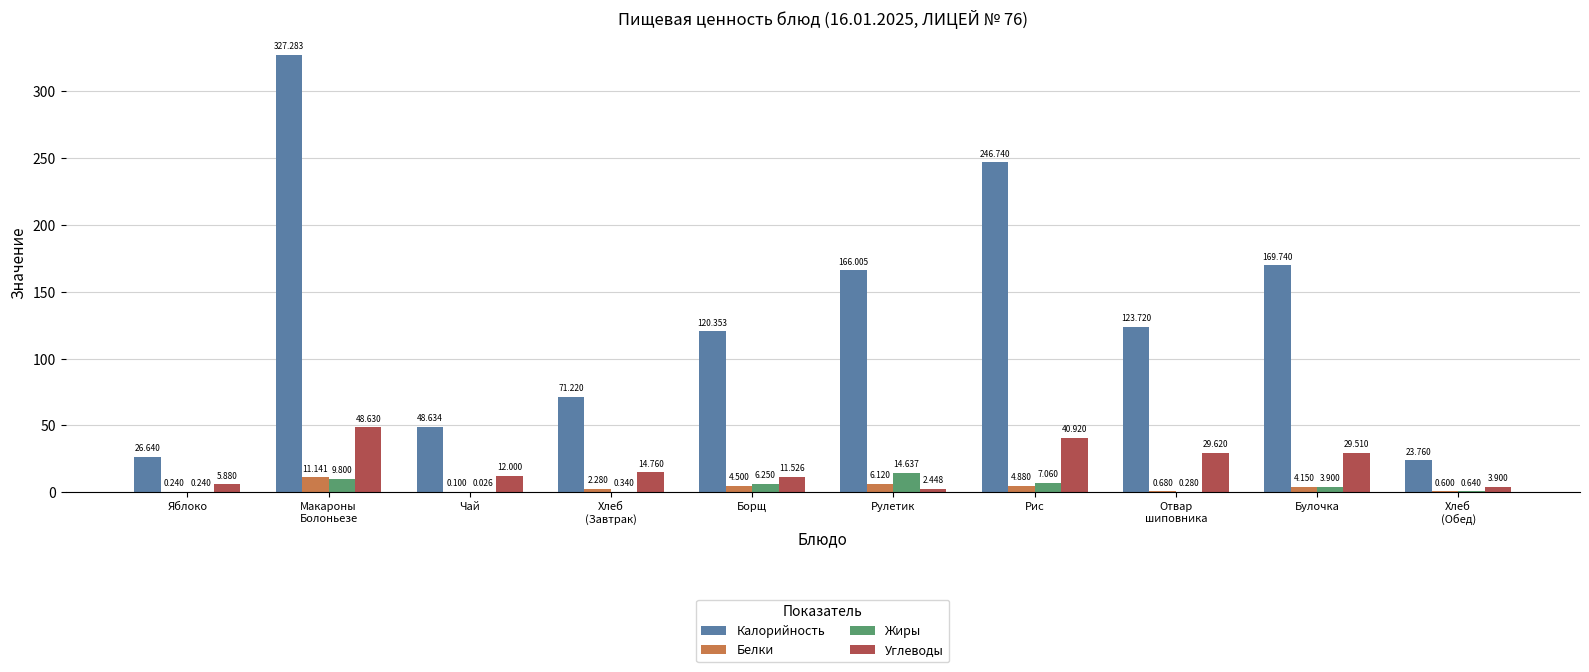

What is the greatest value displayed?

327.3